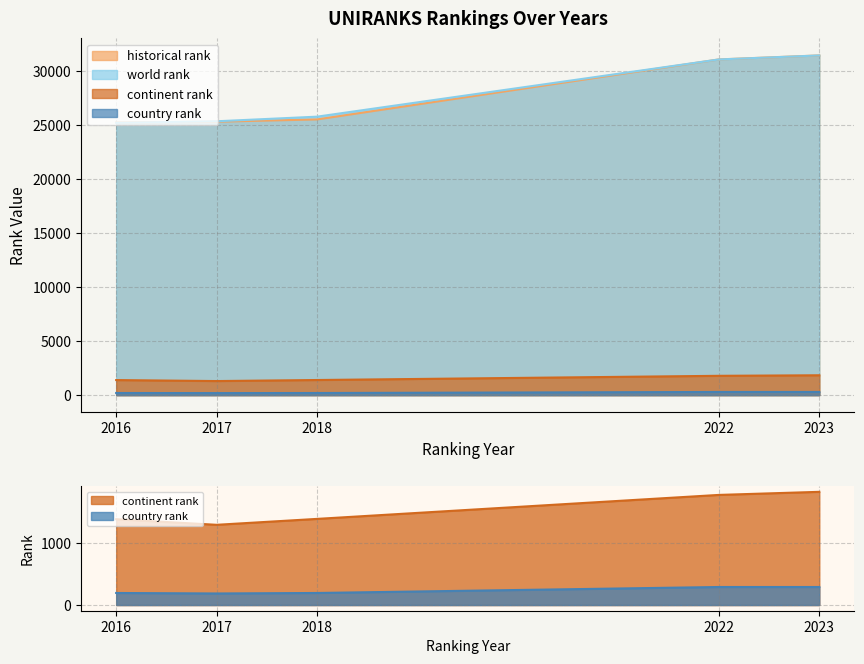

Which category has the lowest value in the continent rank series?

2017